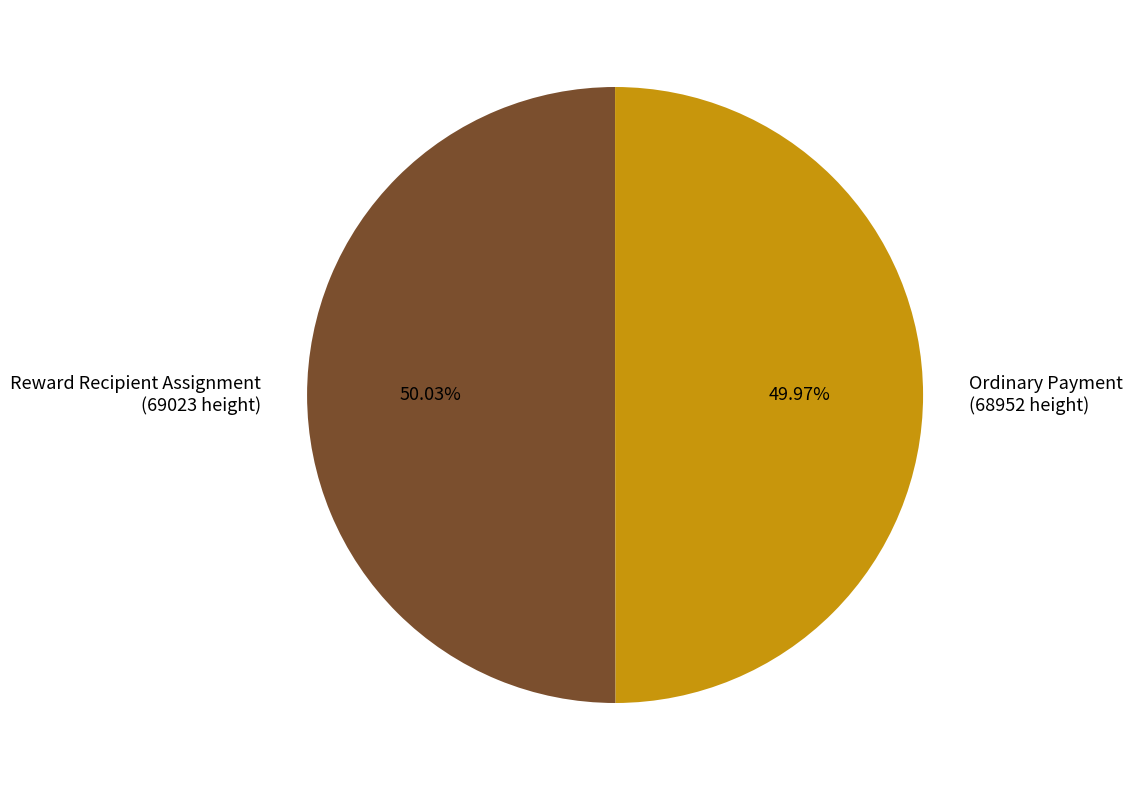

Does any single category account for the majority?

Yes